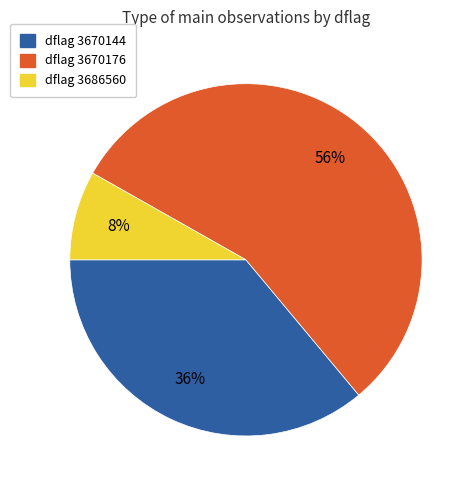

Rank the categories by value from highest to lowest.

dflag 3670176, dflag 3670144, dflag 3686560